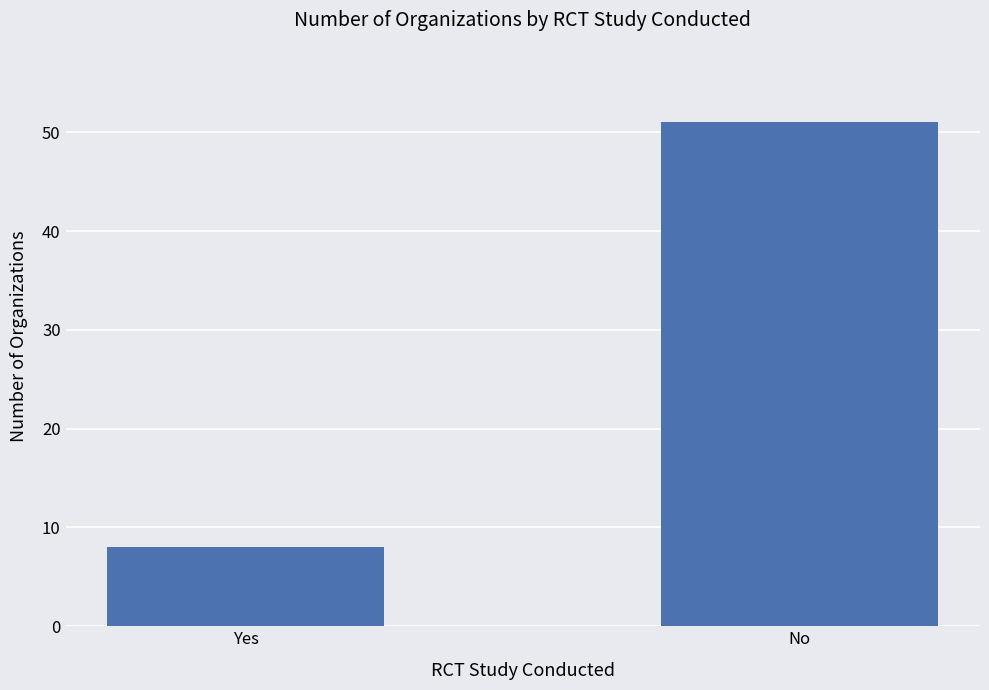

What is the difference between the maximum and minimum values?

43